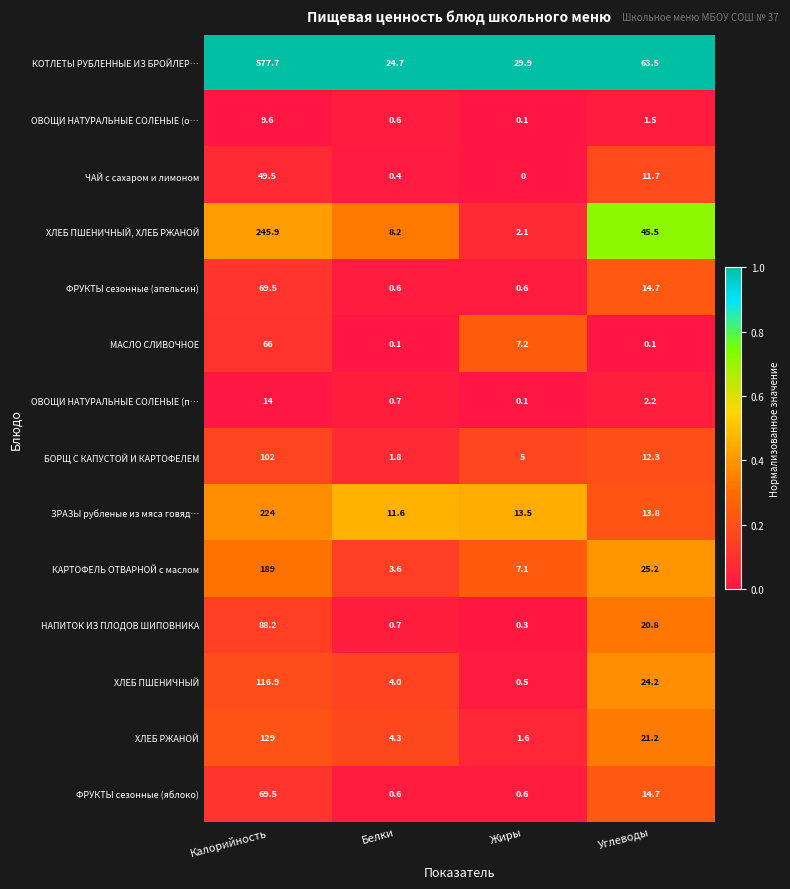

Rank the categories by КОТЛЕТЫ РУБЛЕННЫЕ ИЗ БРОЙЛЕР… value from lowest to highest.

Белки, Жиры, Углеводы, Калорийность